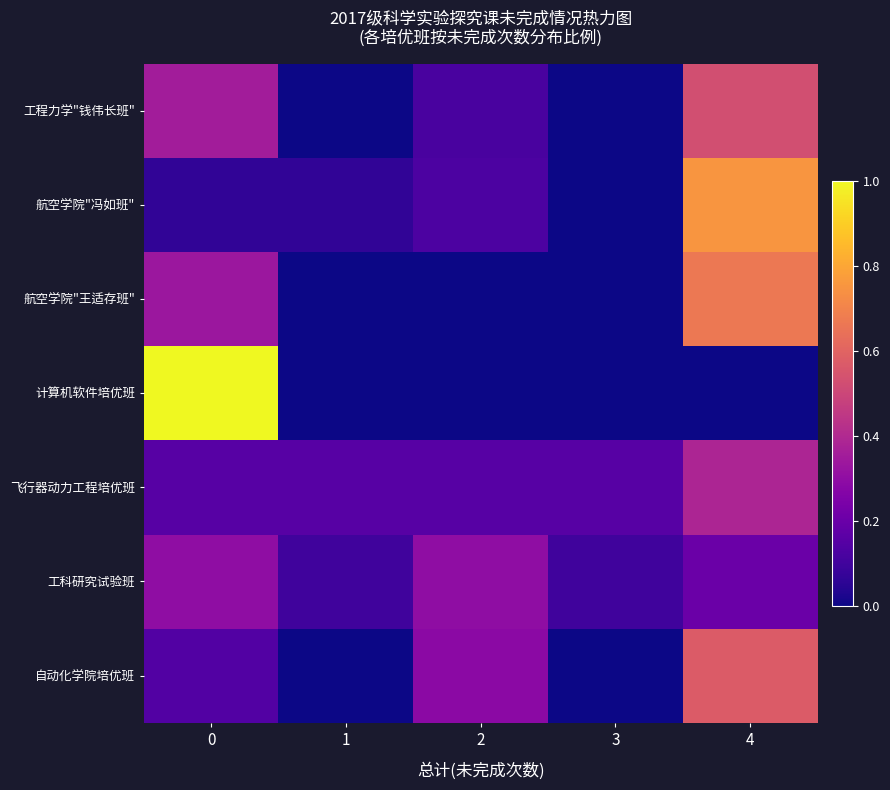

Reading left to right, transcribe all the data shown in this chart.

工程力学"钱伟长班": 0=0.4	1=0.0	2=0.1	3=0.0	4=0.5
航空学院"冯如班": 0=0.1	1=0.1	2=0.1	3=0.0	4=0.8
航空学院"王适存班": 0=0.3	1=0.0	2=0.0	3=0.0	4=0.7
计算机软件培优班: 0=1.0	1=0.0	2=0.0	3=0.0	4=0.0
飞行器动力工程培优班: 0=0.2	1=0.2	2=0.2	3=0.2	4=0.4
工科研究试验班: 0=0.3	1=0.1	2=0.3	3=0.1	4=0.2
自动化学院培优班: 0=0.1	1=0.0	2=0.3	3=0.0	4=0.6